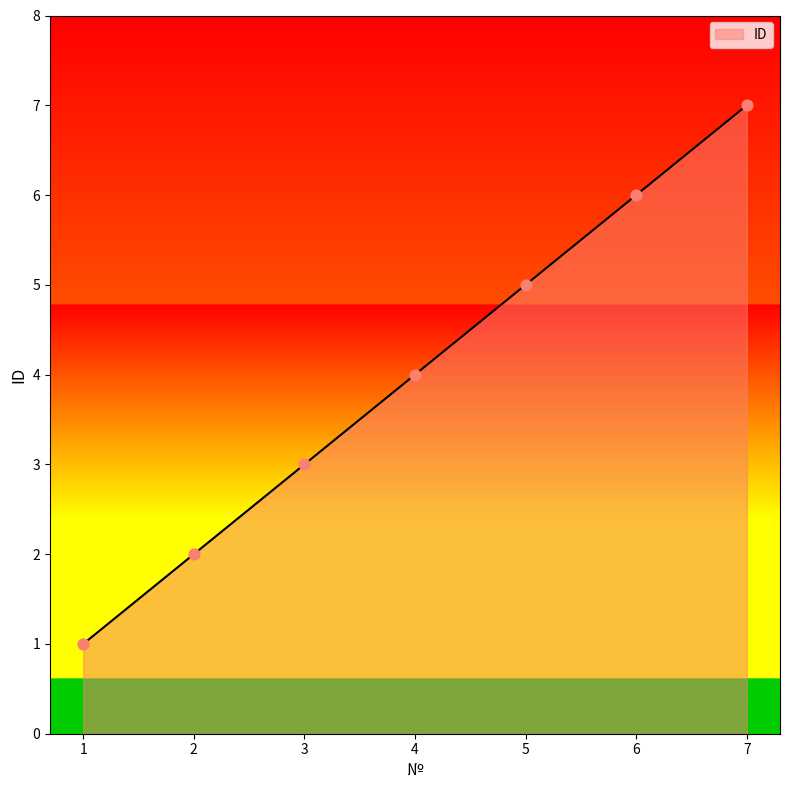

What is the ratio of the value at 6 to the value at 3?

2.0